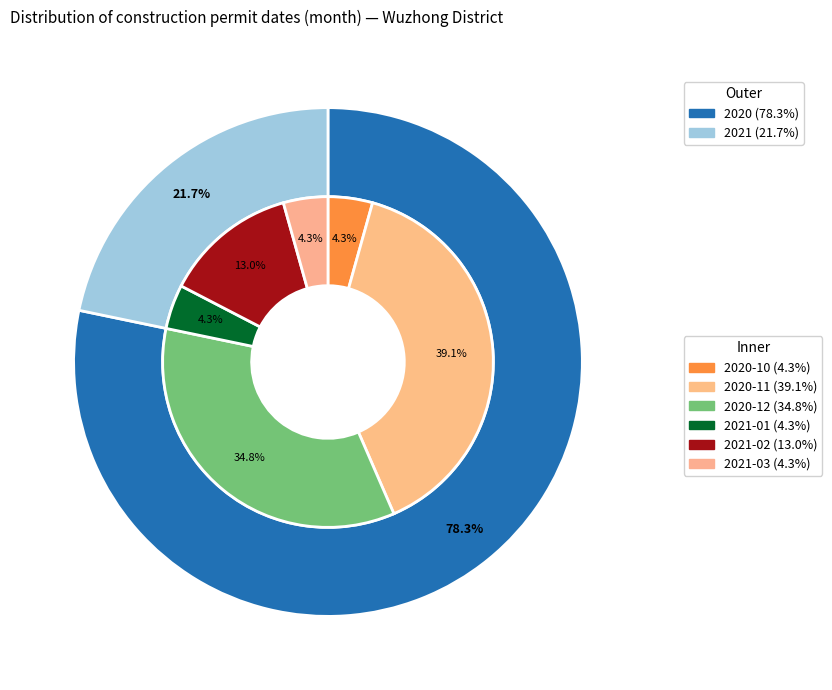

Is it true that 2020-12 is 35% of the pie?

True